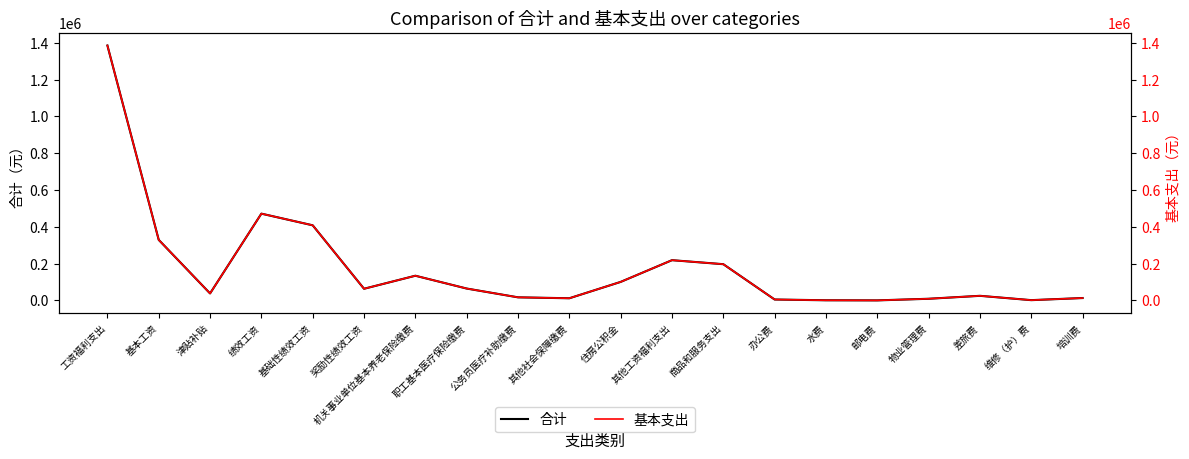

Read the 合计 value at 培训费.

13000.0